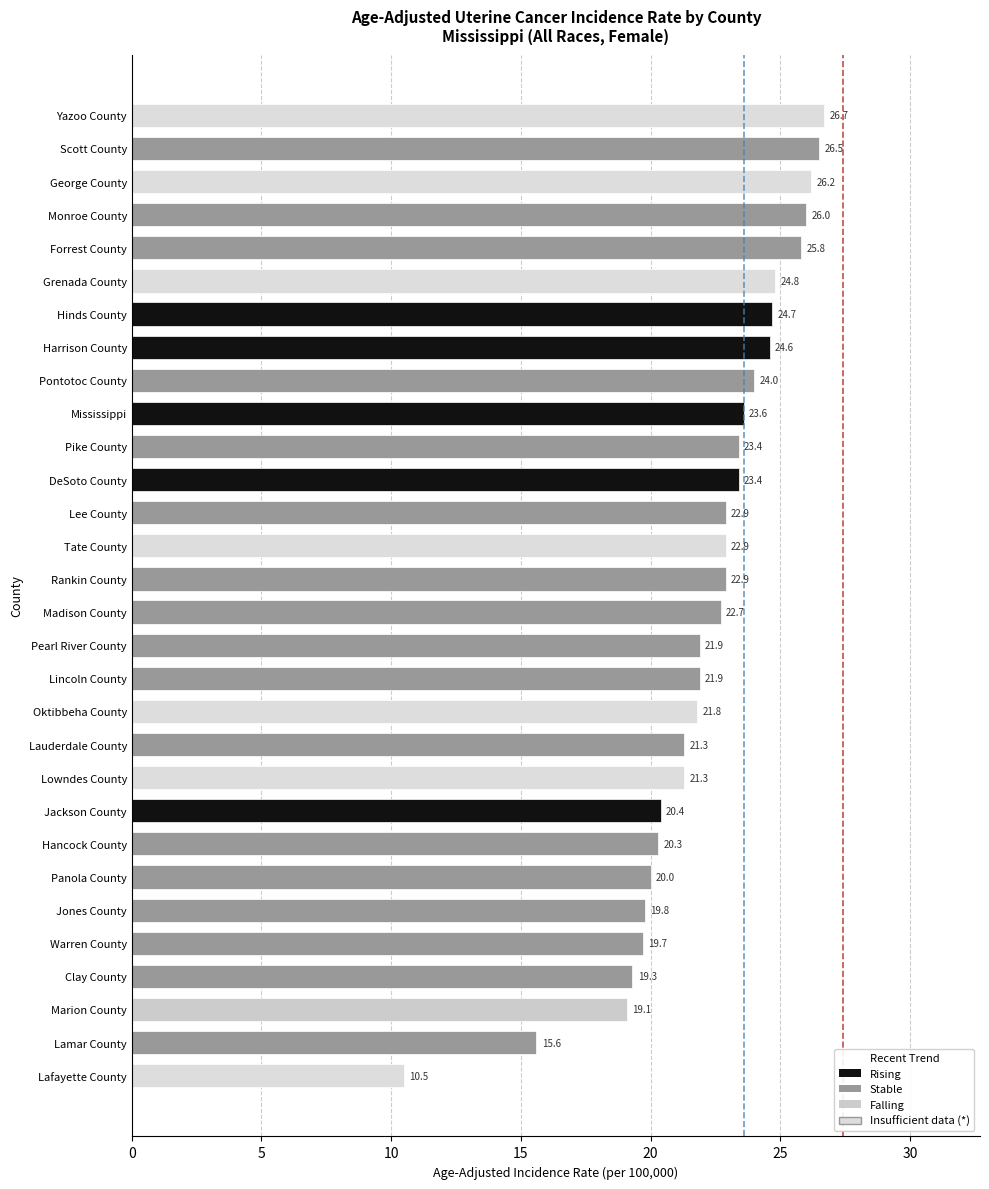

True or false: the data shows 37.0 at Grenada County.

False